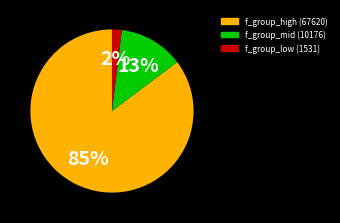

To the nearest percent, what is the difference between the largest and smallest slice percentages?

83%